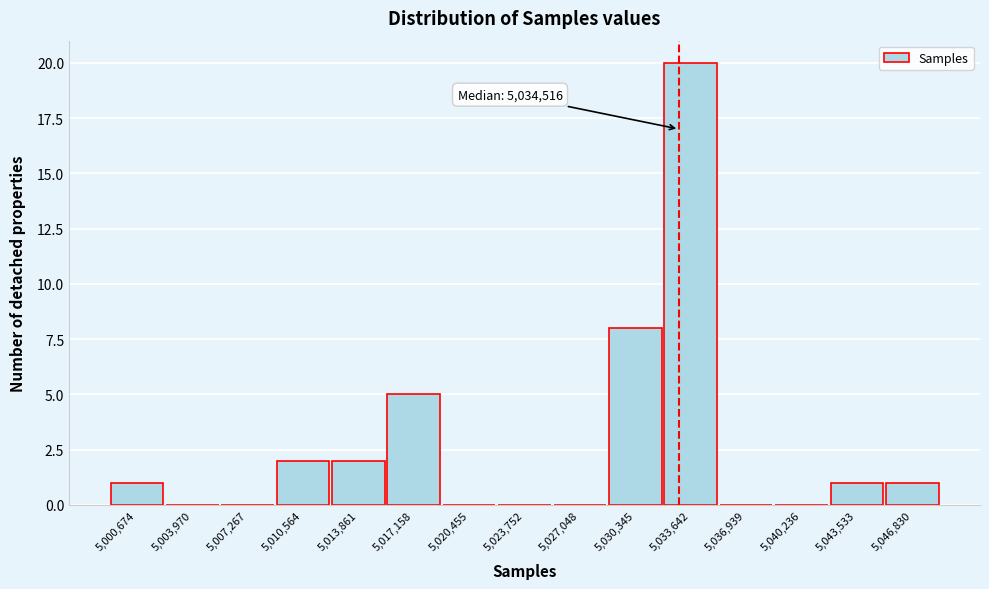

Reading left to right, transcribe all the data shown in this chart.

5,000,674=1	5,003,970=0	5,007,267=0	5,010,564=2	5,013,861=2	5,017,158=5	5,020,455=0	5,023,752=0	5,027,048=0	5,030,345=8	5,033,642=20	5,036,939=0	5,040,236=0	5,043,533=1	5,046,830=1